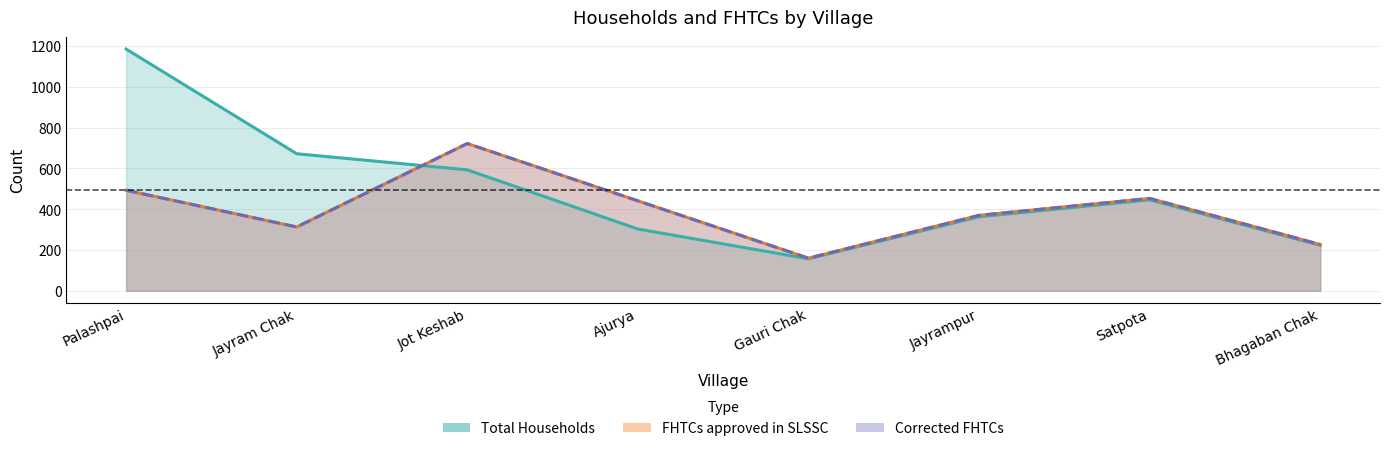

At which label does Corrected FHTCs first exceed 441?

Palashpai